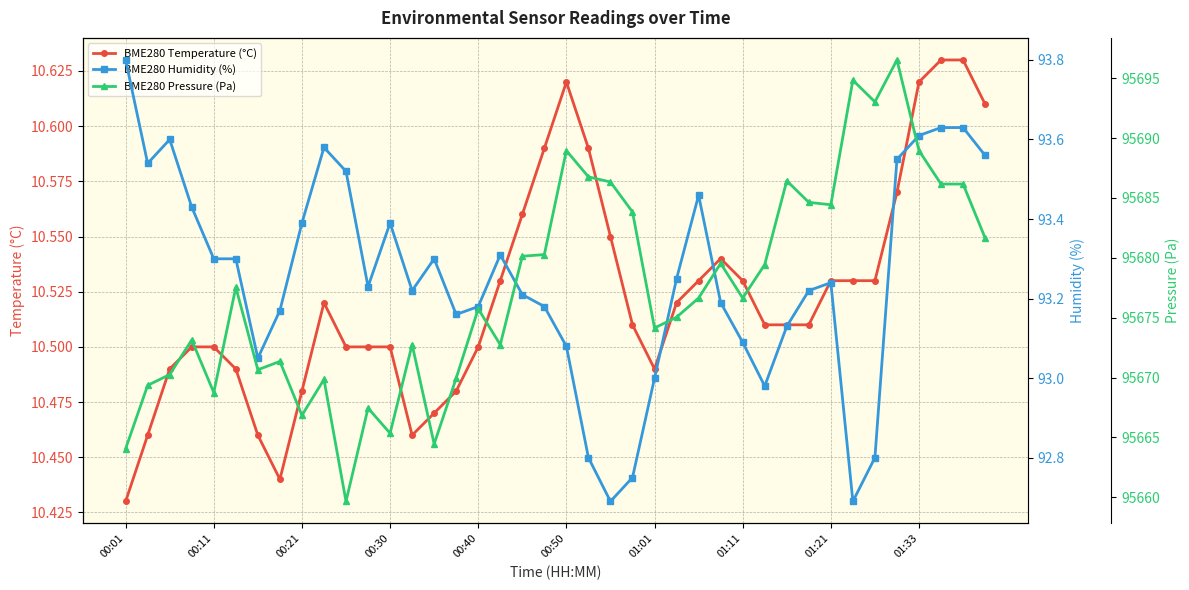

What is the sum of all BME280 Humidity (%) values?

3730.2